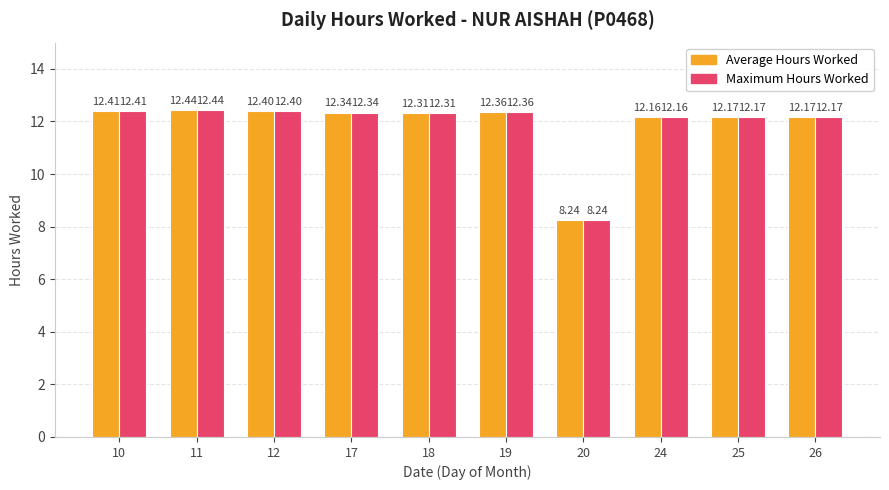

What is the difference between the maximum and minimum values in the Average Hours Worked series?

4.2